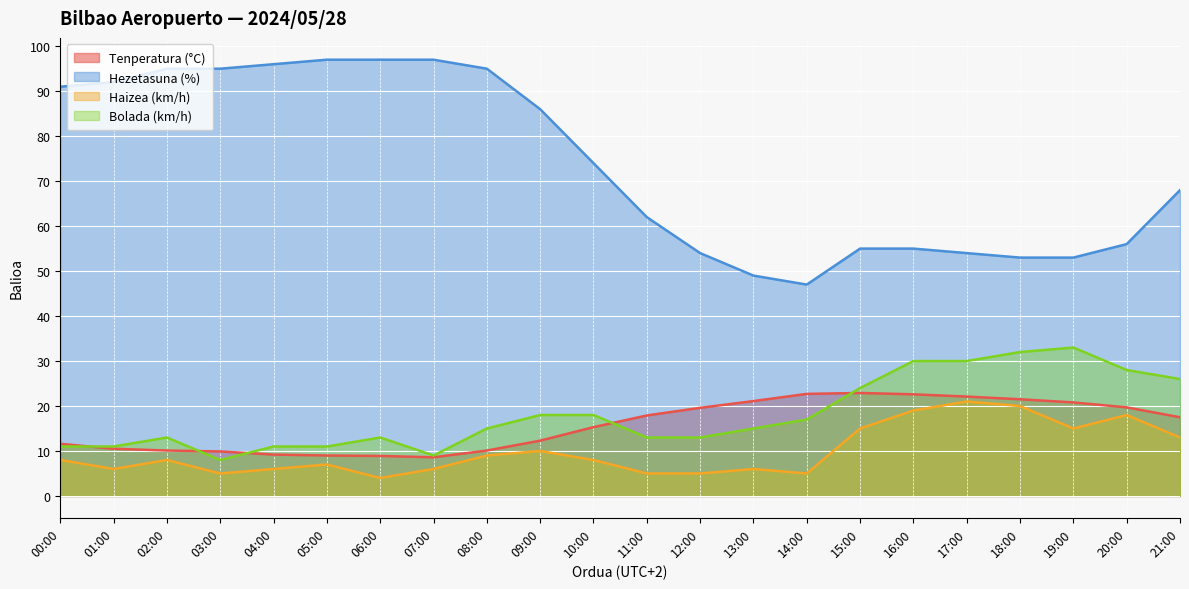

The Haizea (km/h) series shows 25.3 at 19:00. True or false?

False